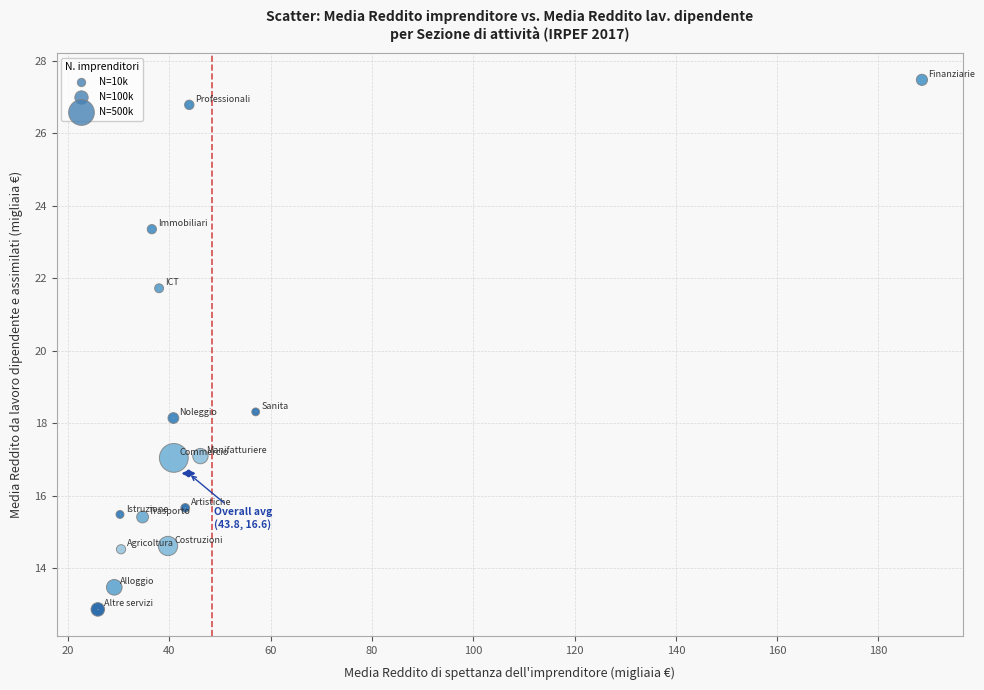

What is the range of X values (max minus min)?

162.7